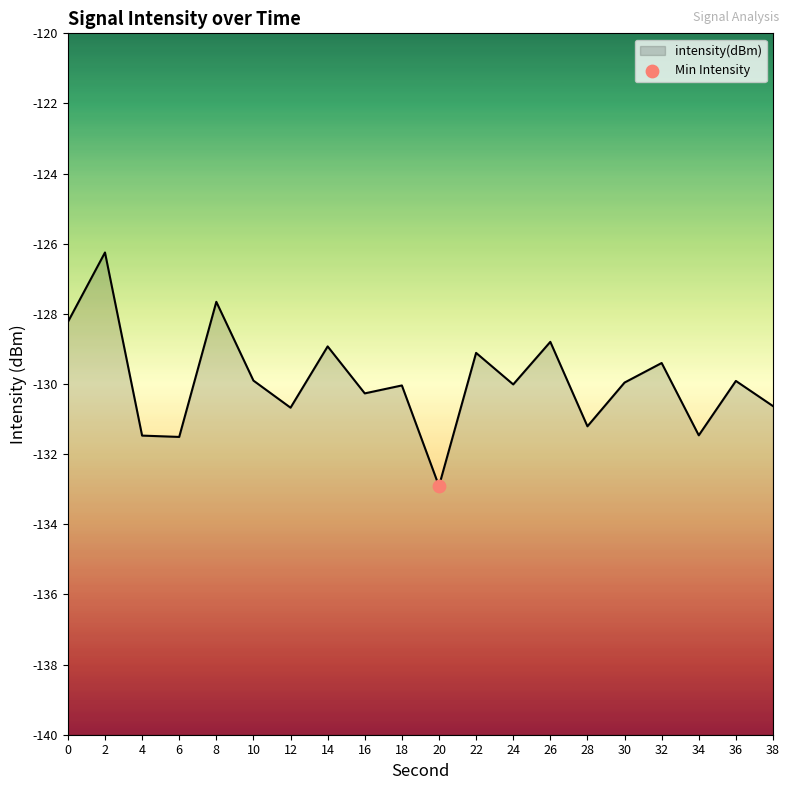

Which has a higher value, 18 or 4?

18